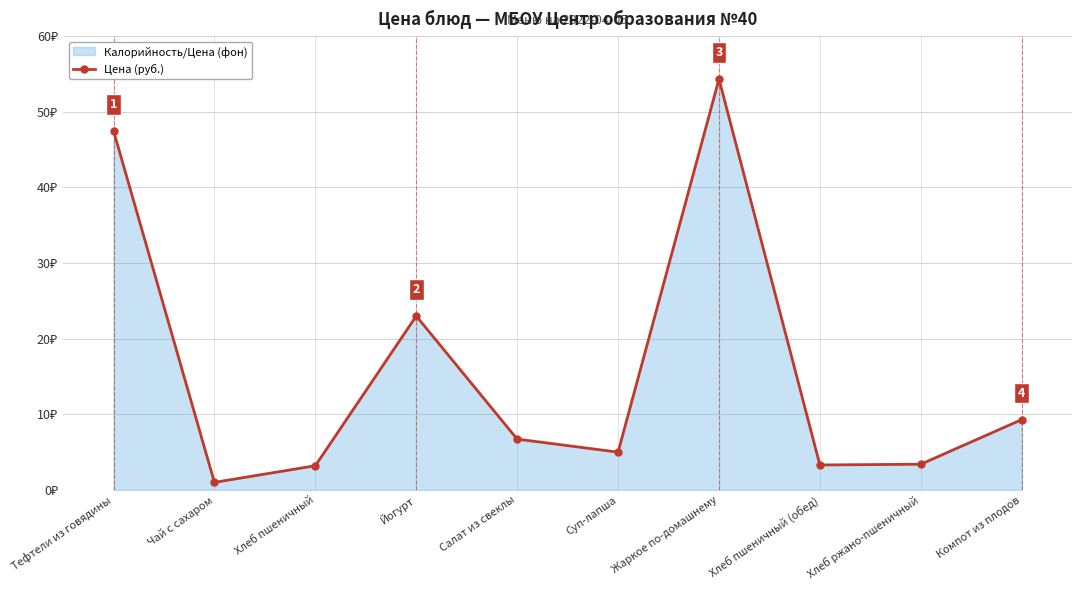

Where is the data nearest to the value 27?

Йогурт